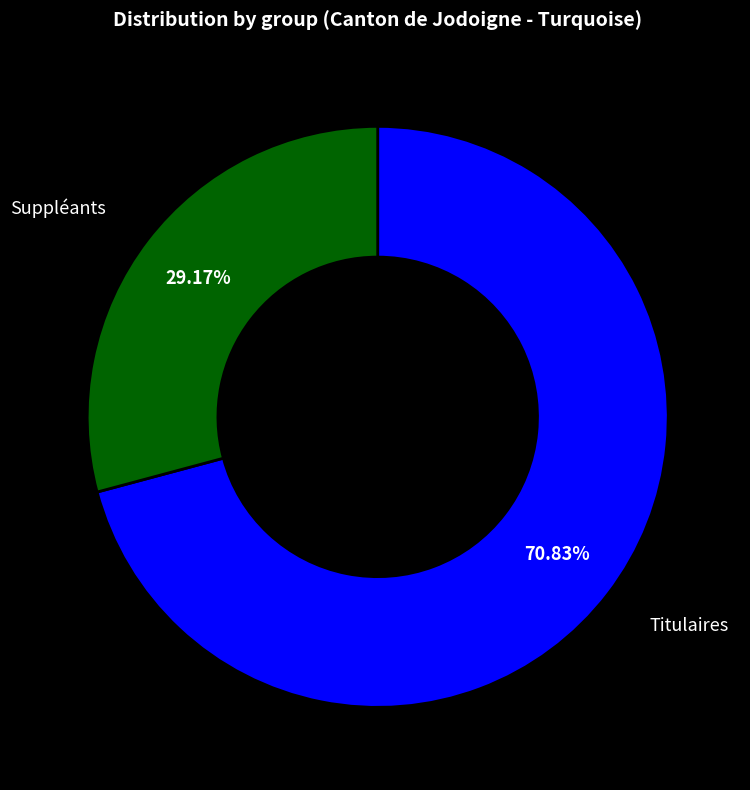

How many slices are in this pie chart?

2